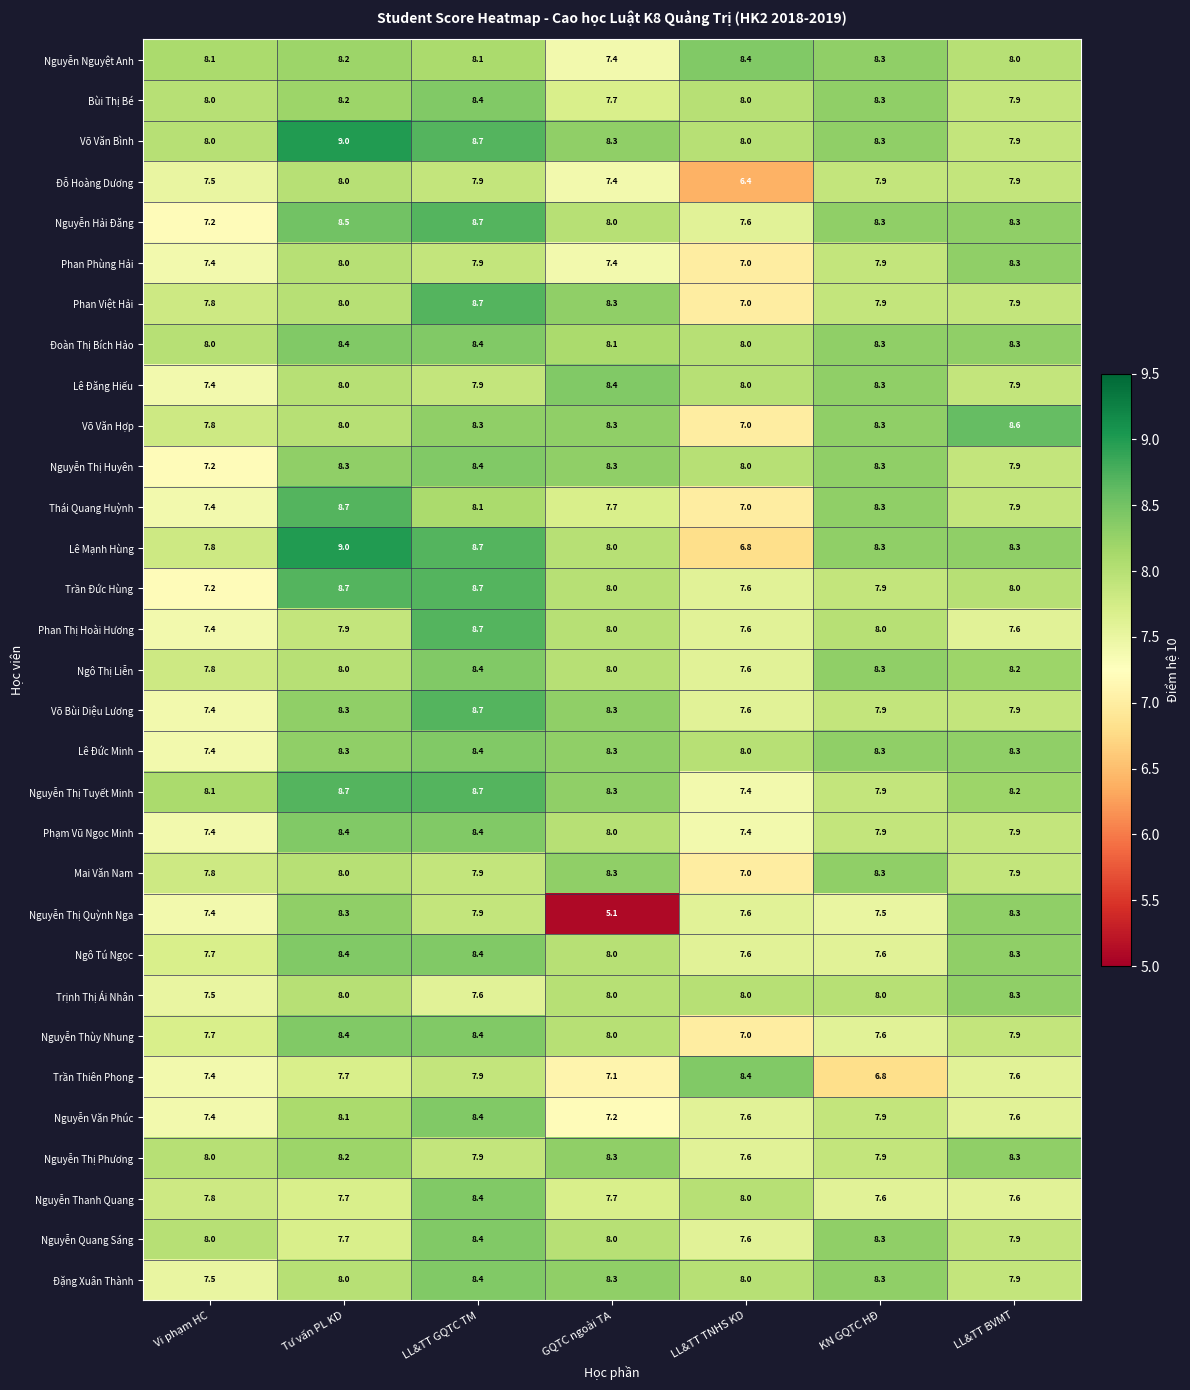

True or false: Đoàn Thị Bích Hảo has a value of 11.1 at LL&TT TNHS KD.

False